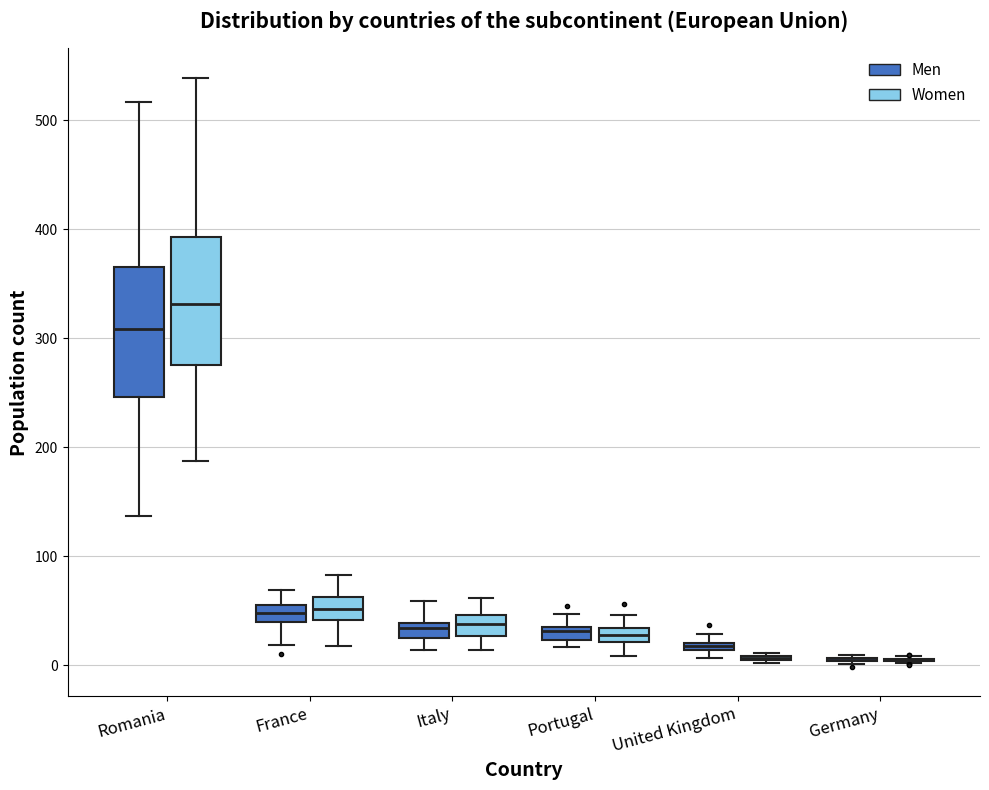

Where is the lower edge of the box for Portugal (Men) on the y-axis? The values are not printed on the chart, so give them approximately, as read against the axis.

20